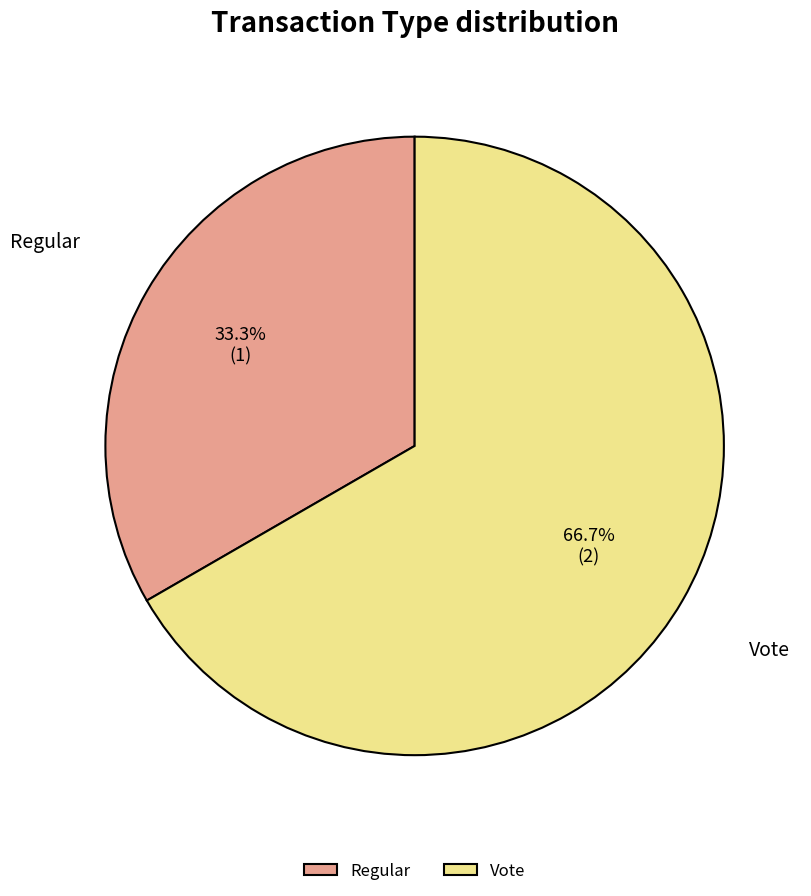

Rank the categories by value from lowest to highest.

Regular, Vote